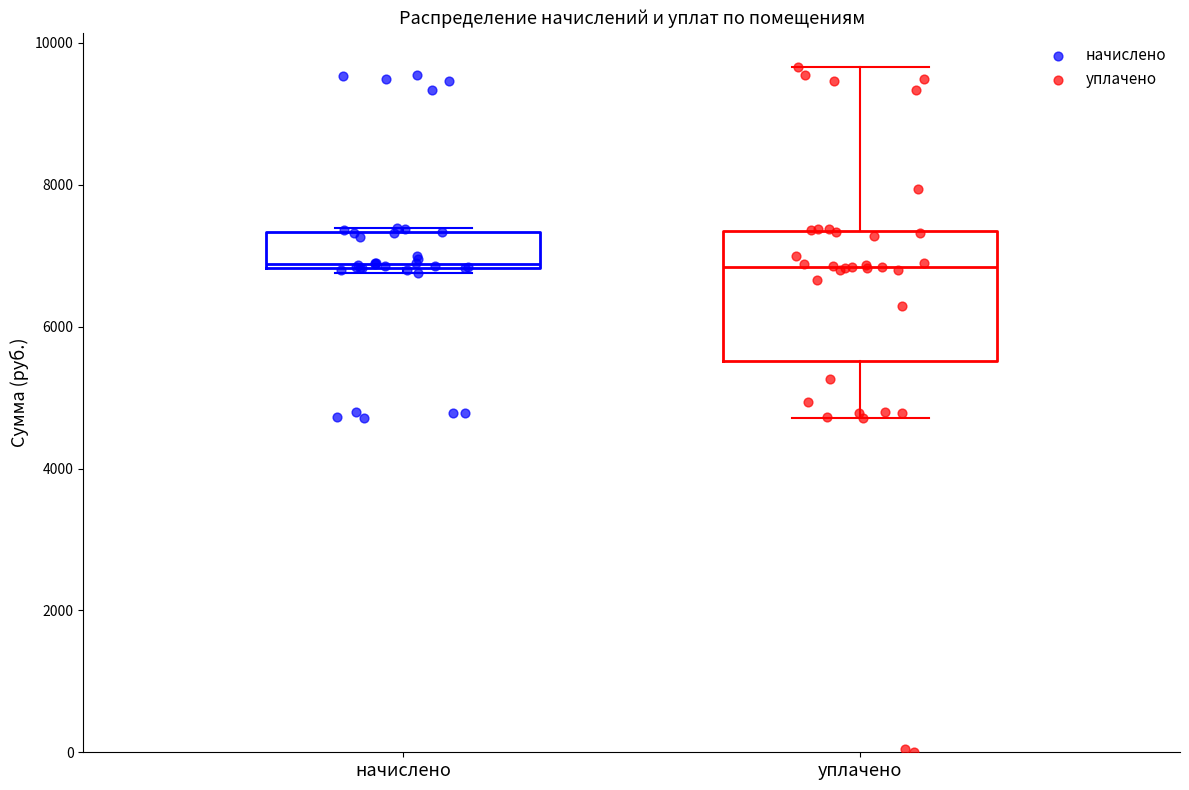

Reading left to right, read every box against the y-axis: the position of its median line, the range the box covers, and the ends of its whiskers. The values are not printed on the chart, so give them approximately, as read against the axis.

начислено: median 6800 (just above the box's lower edge), box 6800 to 7400, whiskers 6800 (just below the box's lower edge) to 7400
уплачено: median 6800, box 5600 to 7400, whiskers 4800 to 9600